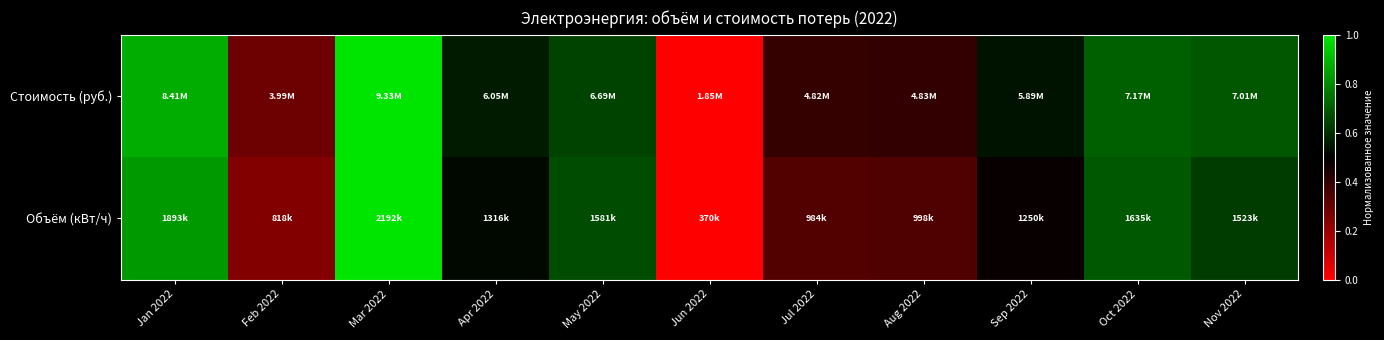

At how many categories does at least one series exceed 0?

10